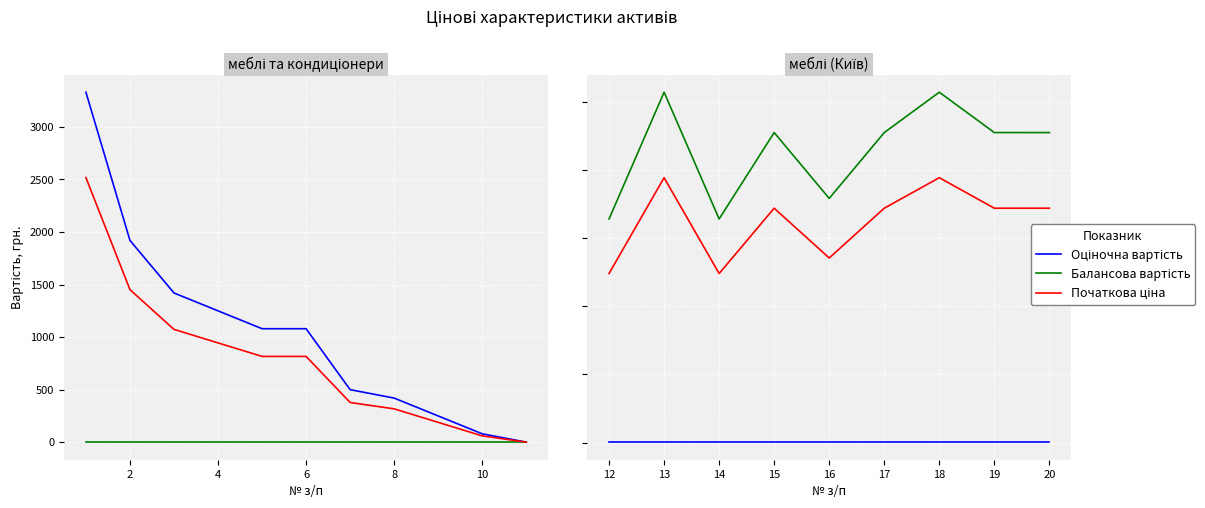

How many lines are shown in the chart?

3